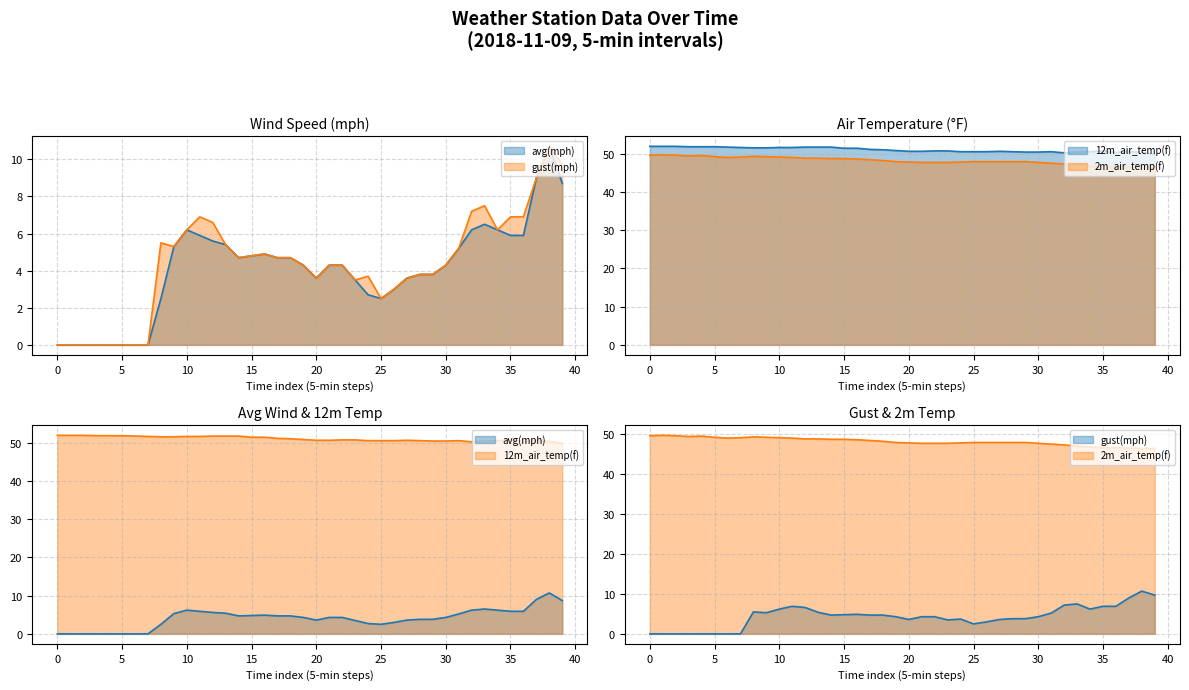

What is the difference between the maximum and minimum values in the avg(mph) series?

10.7